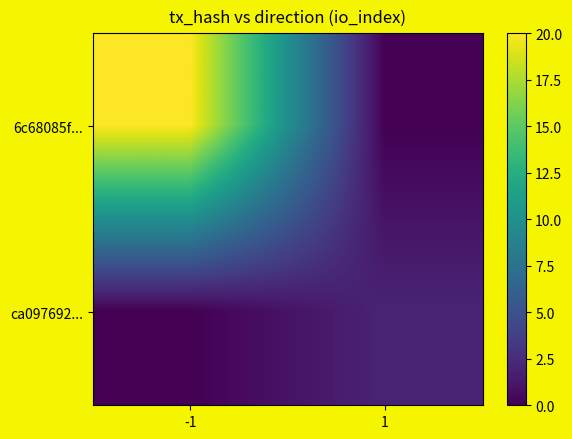

What is the difference between the highest and lowest values at -1?

20